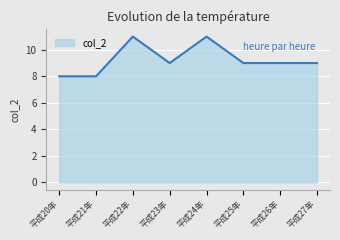

Count the values in the range 9 to 11.

6